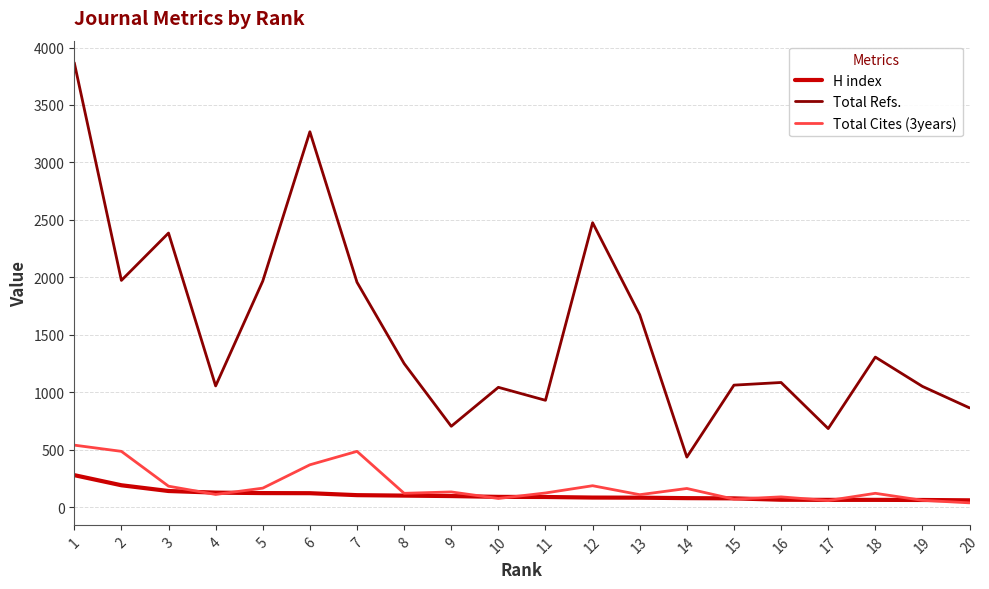

Is the value of Total Cites (3years) at 2 greater than the value of H index at 16?

Yes